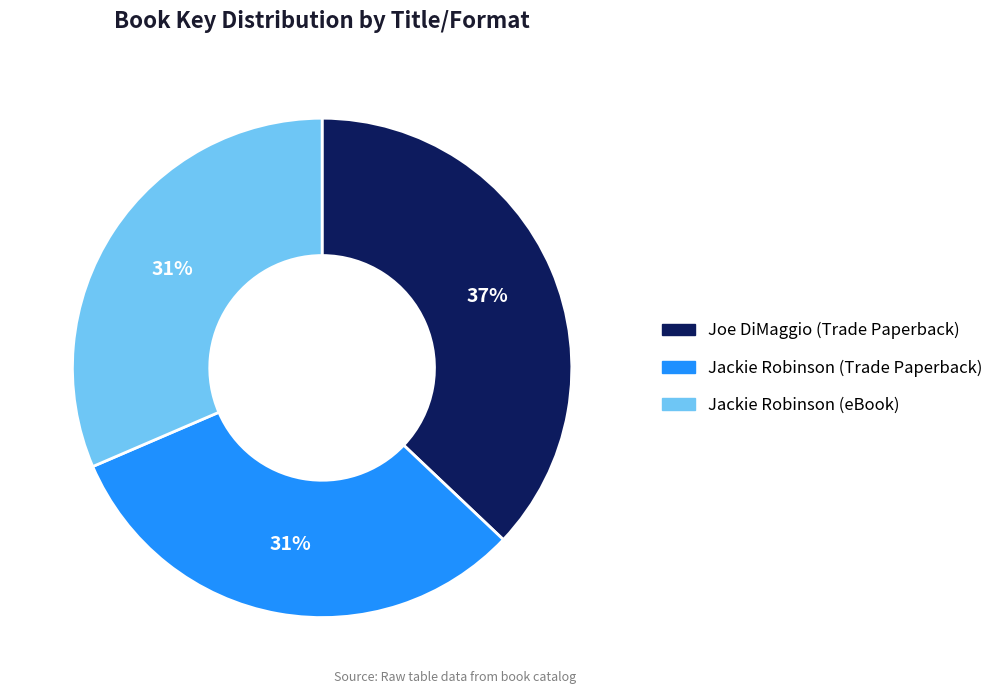

What is the ratio of the value at Jackie Robinson (Trade Paperback) to the value at Jackie Robinson (eBook)?

1.0